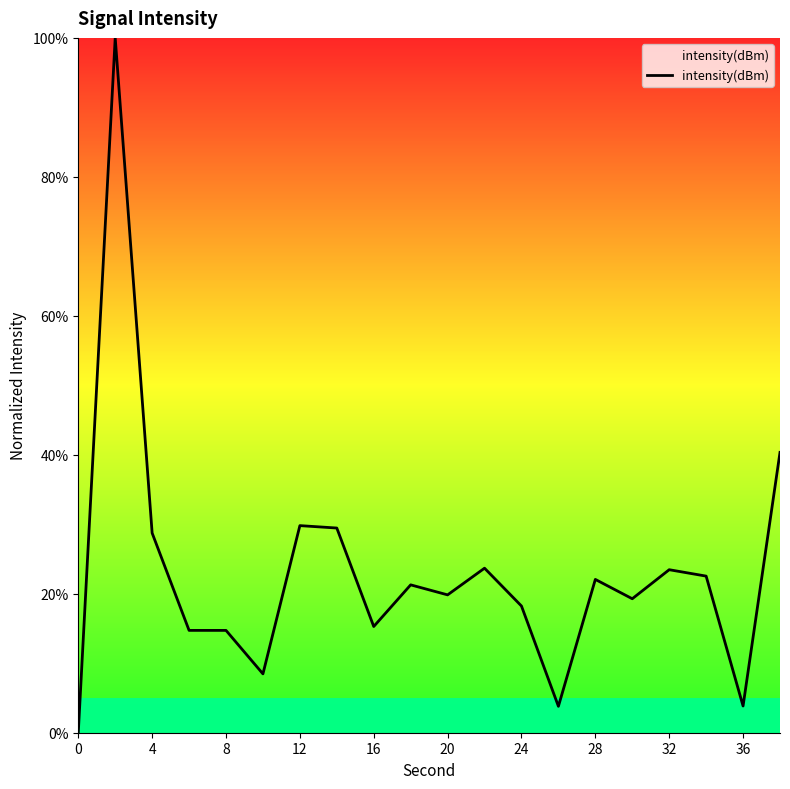

True or false: the data has more than 0 interior local peaks.

True